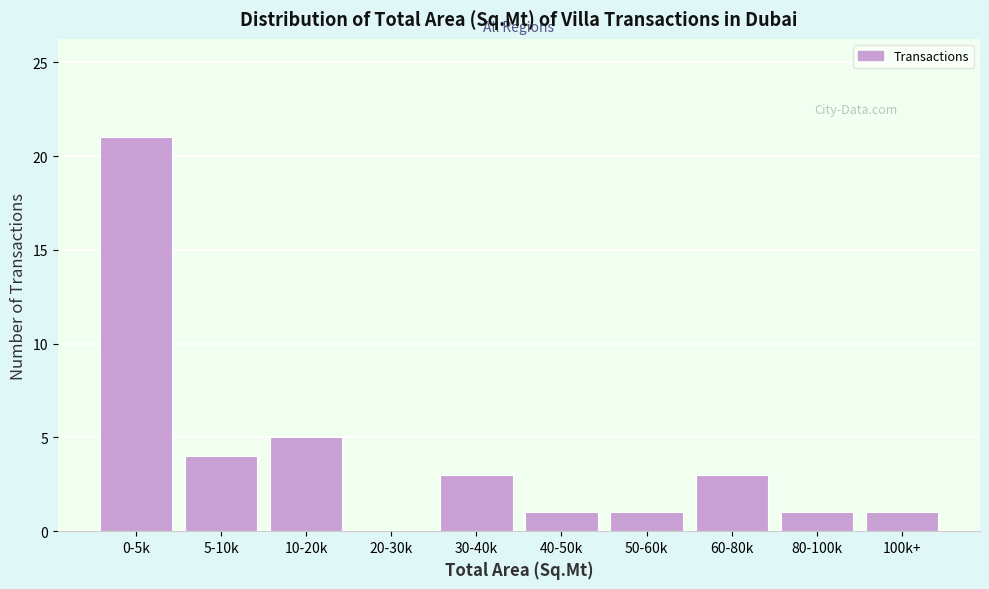

Reading left to right, extract all data points from this chart.

0-5k=21	5-10k=4	10-20k=5	20-30k=0	30-40k=3	40-50k=1	50-60k=1	60-80k=3	80-100k=1	100k+=1